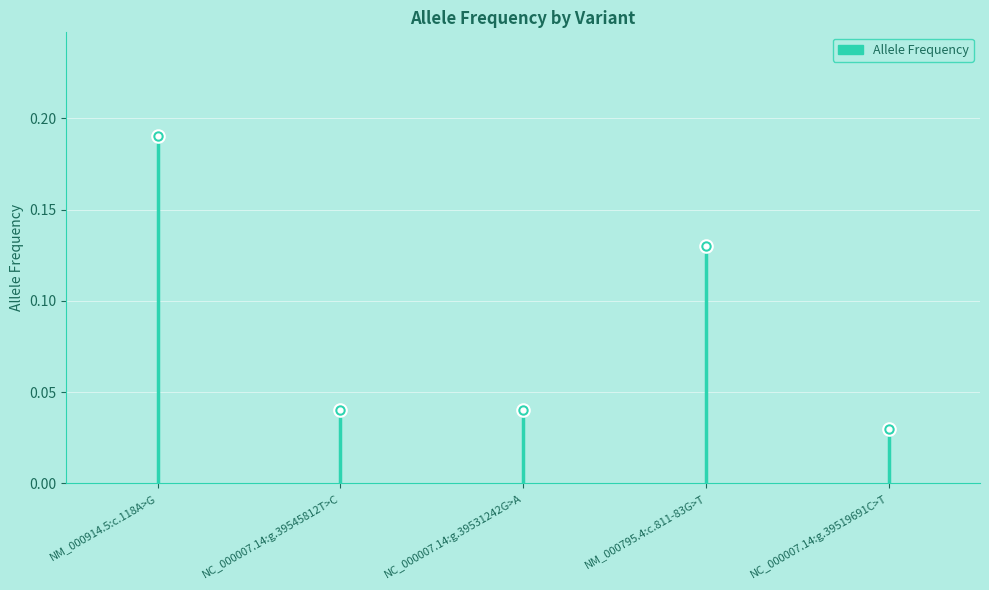

What is the change in value from NC_000007.14:g.39531242G>A to NM_000795.4:c.811-83G>T?

+0.1